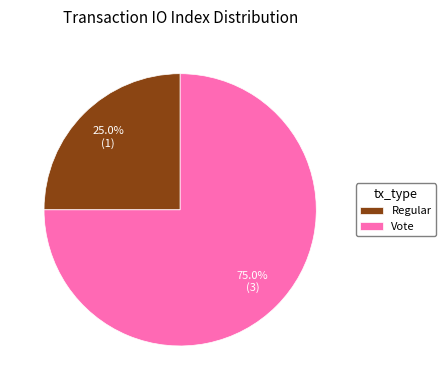

The Vote slice represents 75% of the pie. True or false?

True